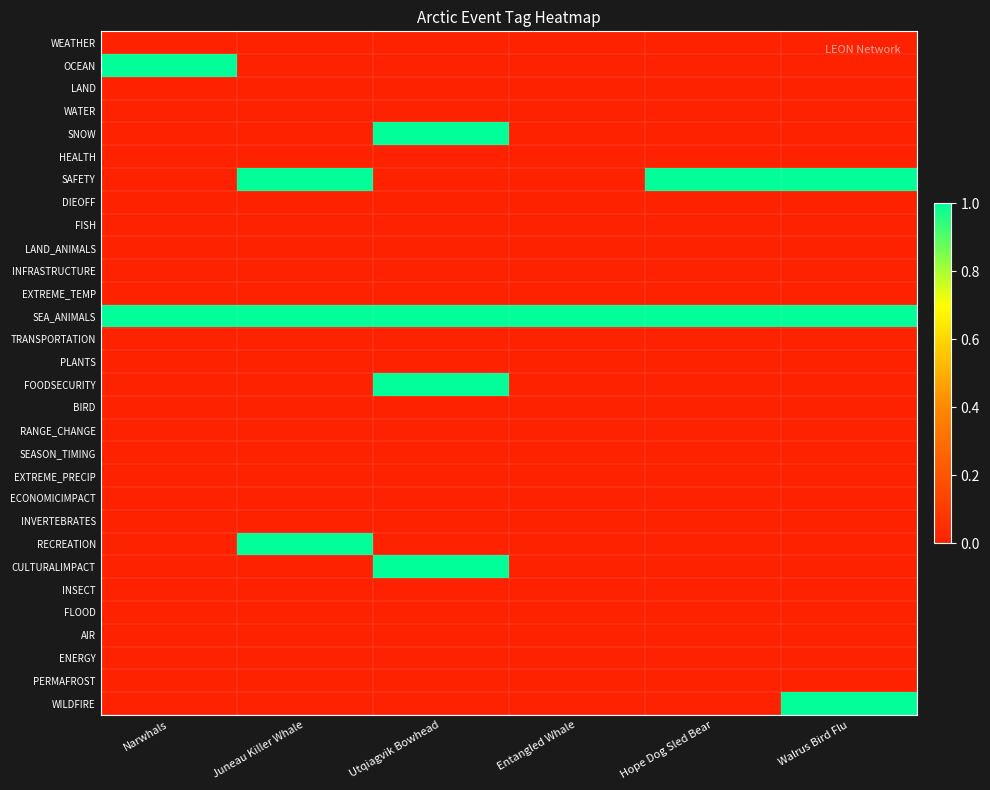

Which series changed the most between Narwhals and Entangled Whale?

OCEAN